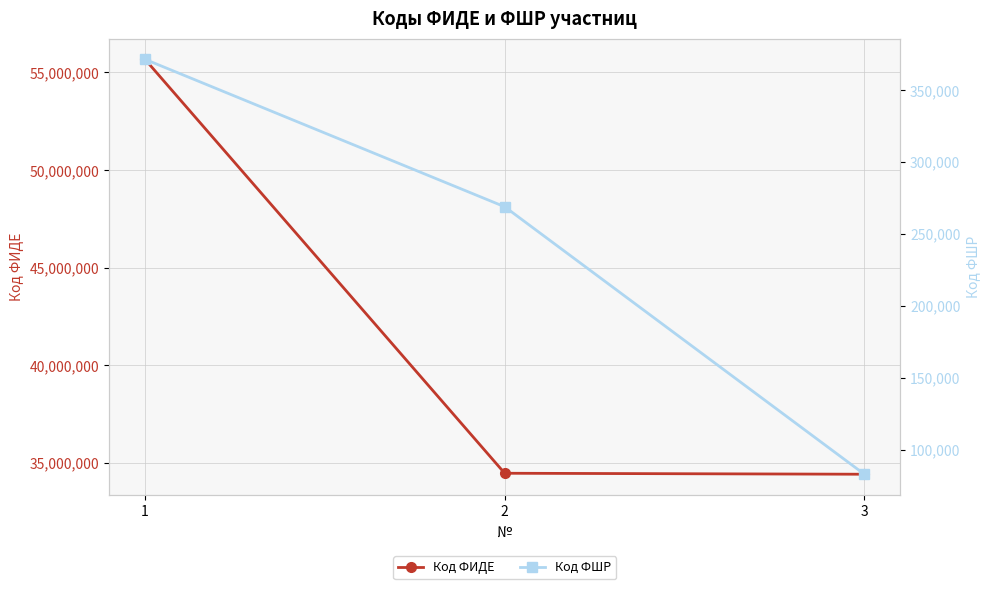

What is the smallest value displayed?

83045